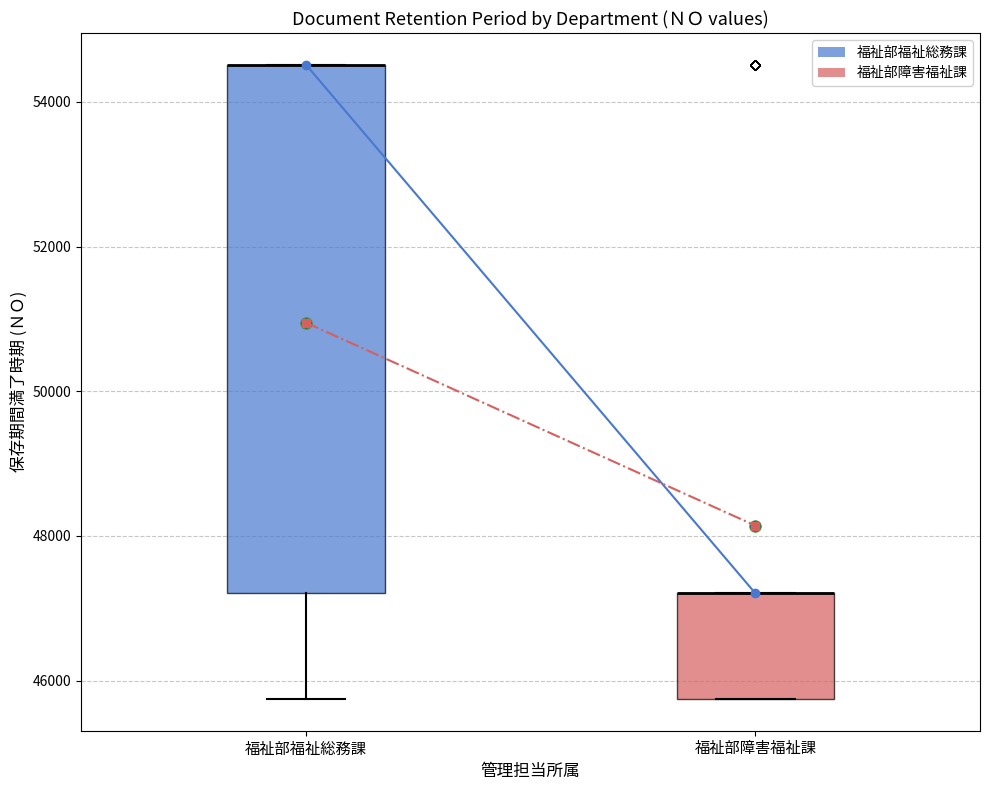

Reading left to right, transcribe this box plot: for each box, give where its median line is, the range the box spans, and where its two whiskers end, as read against the y-axis. The values are not printed on the chart, so give them approximately, as read against the axis.

福祉部福祉総務課: median 54600 (drawn on the box's upper edge), box 47200 to 54600, whiskers 45800 to 54600
福祉部障害福祉課: median 47200 (drawn on the box's upper edge), box 45800 to 47200, whiskers 45800 to 47200